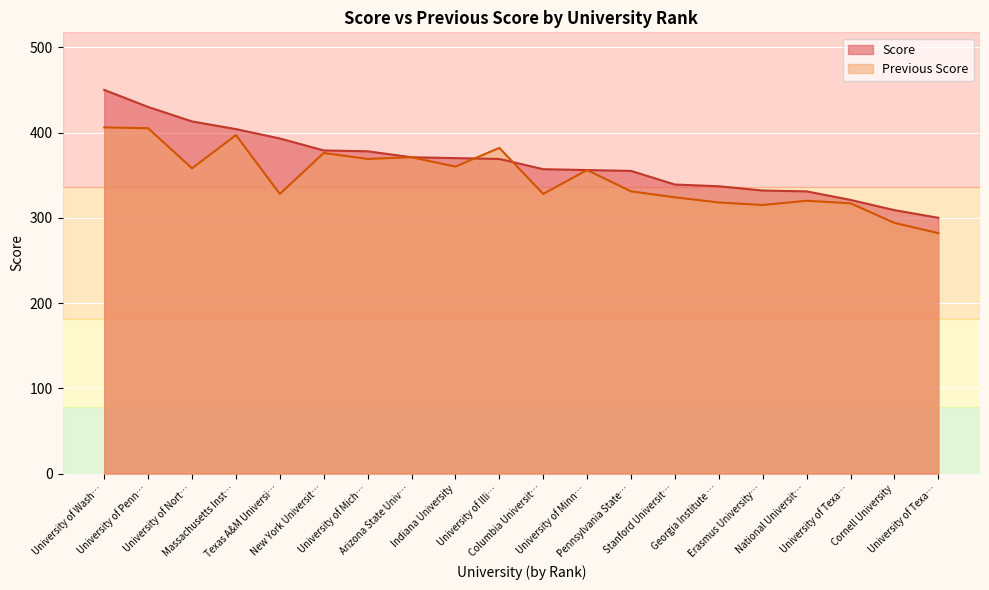

What are all the series names shown in the legend?

Score, Previous Score